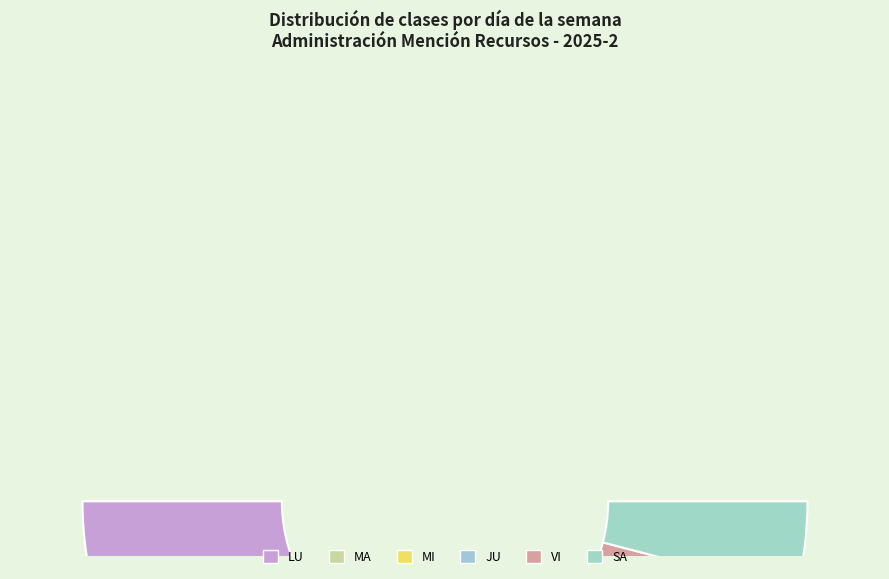

How many slices are in this pie chart?

6